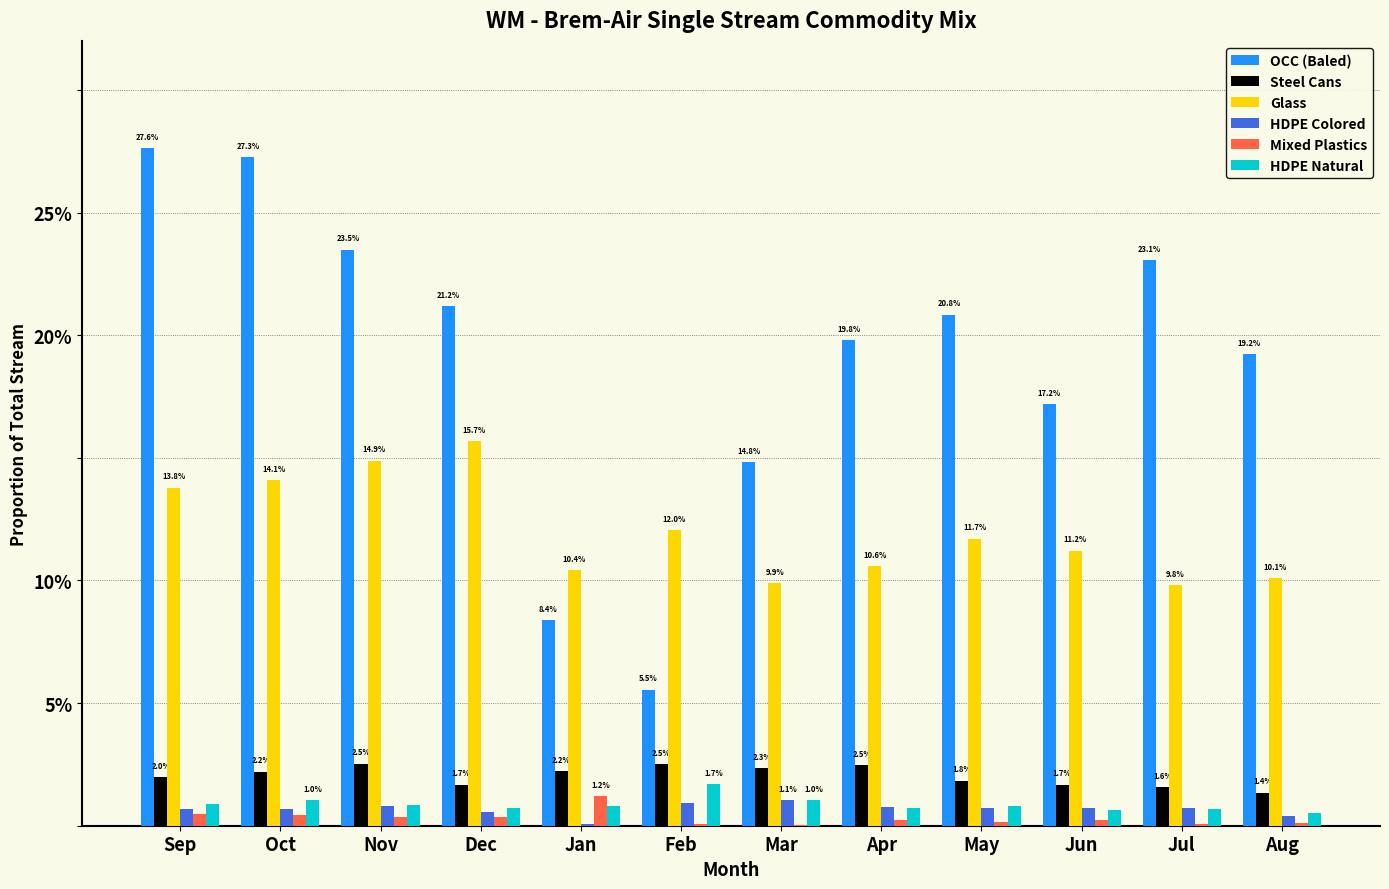

What are all the series names shown in the legend?

OCC (Baled), Steel Cans, Glass, HDPE Colored, Mixed Plastics, HDPE Natural